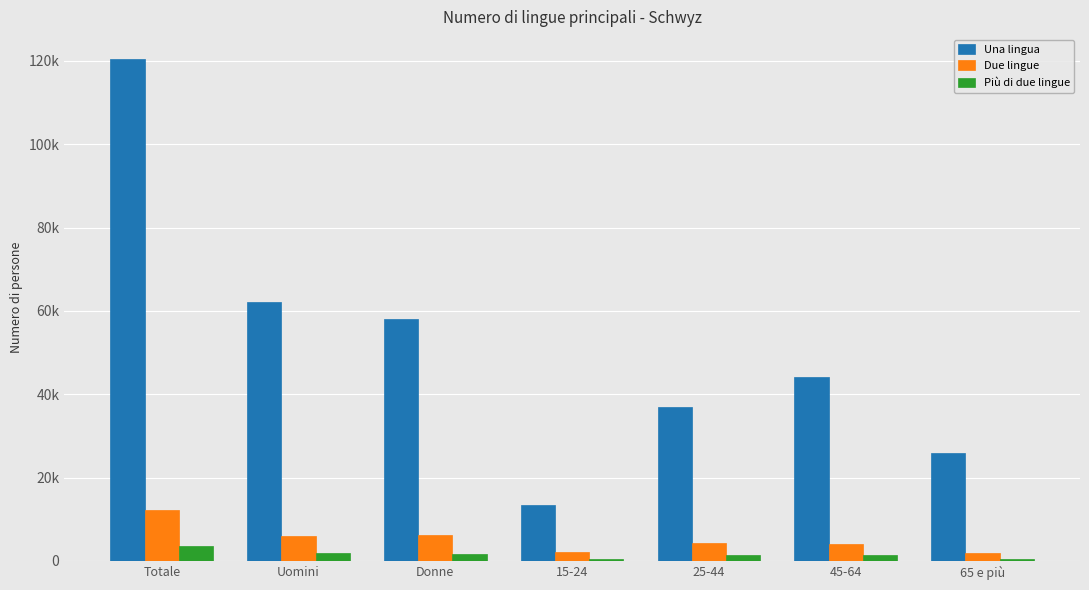

Reading right to left, what are all the values shown in this chart?

Una lingua: 65 e più=25853.0	45-64=44131.6	25-44=36959.6	15-24=13432.0	Donne=58128.0	Uomini=62248.2	Totale=120376.2
Due lingue: 65 e più=1814.6	45-64=4048.6	25-44=4211.3	15-24=2214.8	Donne=6336.5	Uomini=5952.9	Totale=12289.3
Più di due lingue: 65 e più=387.4	45-64=1343.7	25-44=1375.1	15-24=501.2	Donne=1675.5	Uomini=1932.0	Totale=3607.5